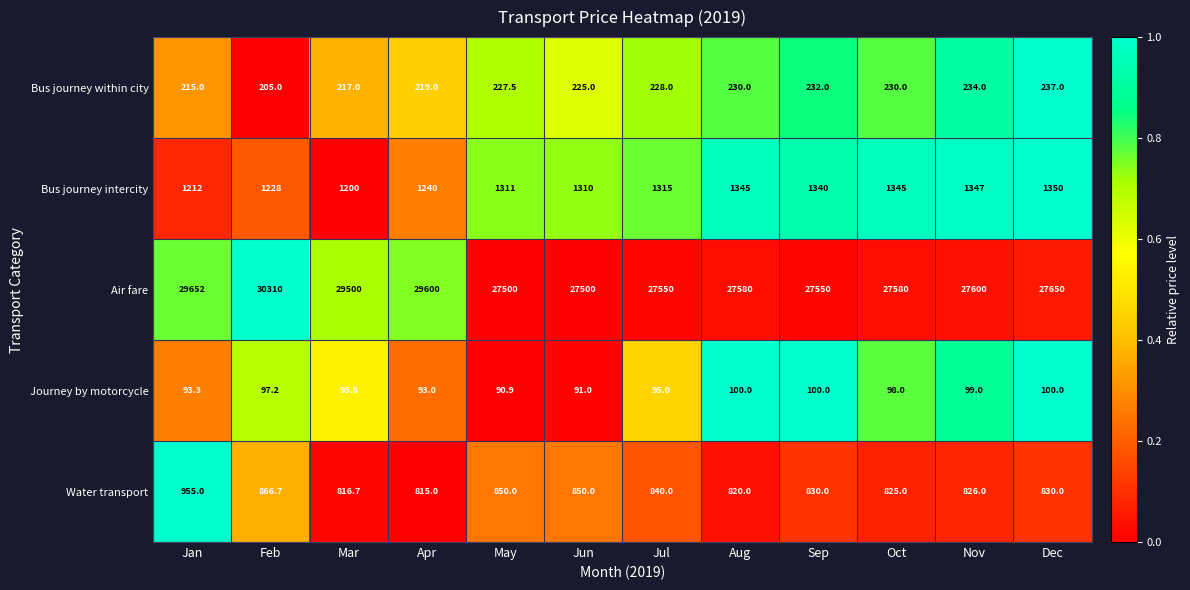

What is the difference between the Air fare values at Feb and Mar?

810.0